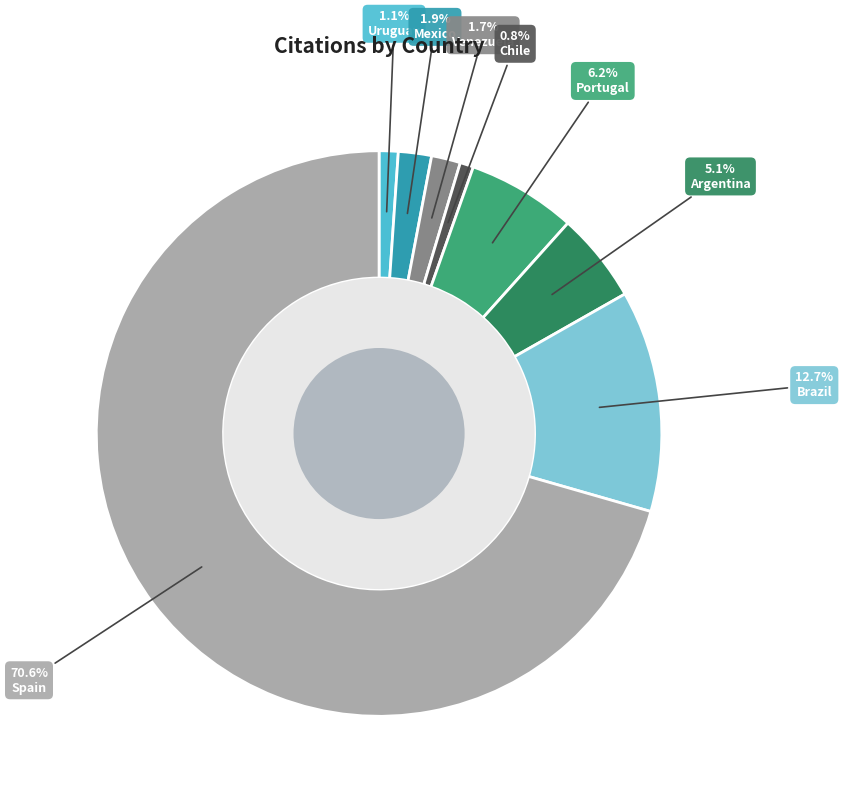

The Spain slice represents 71% of the pie. True or false?

True